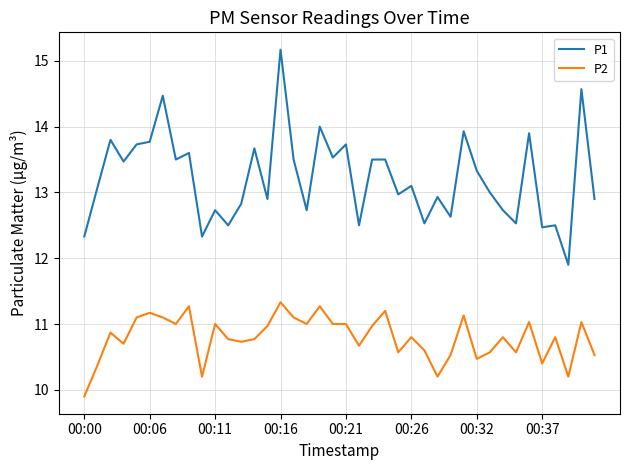

Reading left to right, extract all data points from this chart.

P1: 12.3	13.1	13.8	13.5	13.7	13.8	14.5	13.5	13.6	12.3	12.7	12.5	12.8	13.7	12.9	15.2	13.5	12.7	14.0	13.5	13.7	12.5	13.5	13.5	13.0	13.1	12.5	12.9	12.6	13.9	13.3	13.0	12.7	12.5	13.9	12.5	12.5	11.9	14.6	12.9
P2: 9.9	10.4	10.9	10.7	11.1	11.2	11.1	11.0	11.3	10.2	11.0	10.8	10.7	10.8	11.0	11.3	11.1	11.0	11.3	11.0	11.0	10.7	11.0	11.2	10.6	10.8	10.6	10.2	10.5	11.1	10.5	10.6	10.8	10.6	11.0	10.4	10.8	10.2	11.0	10.5